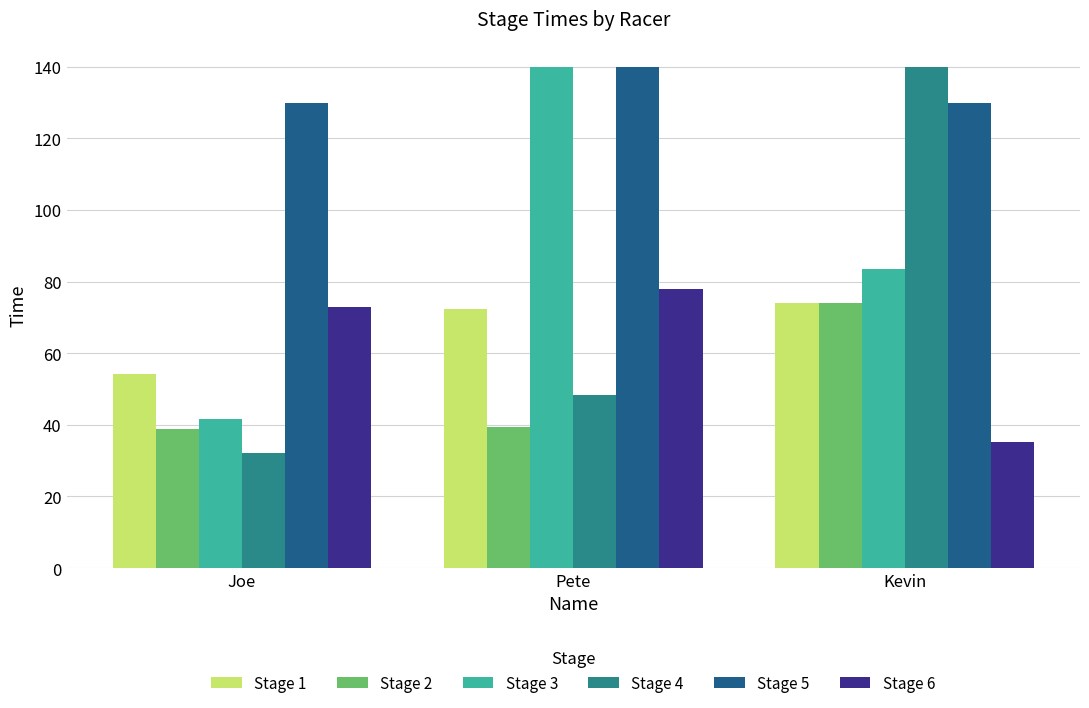

Which series changed the most between Joe and Pete?

Stage 3